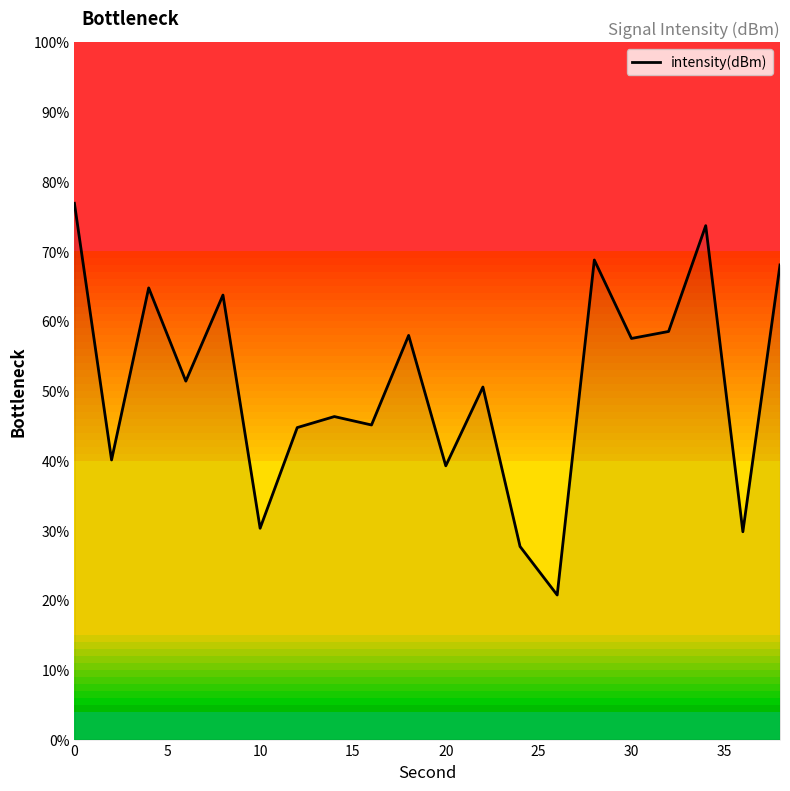

How many interior local peaks (higher than both neighbors) does the data have?

7